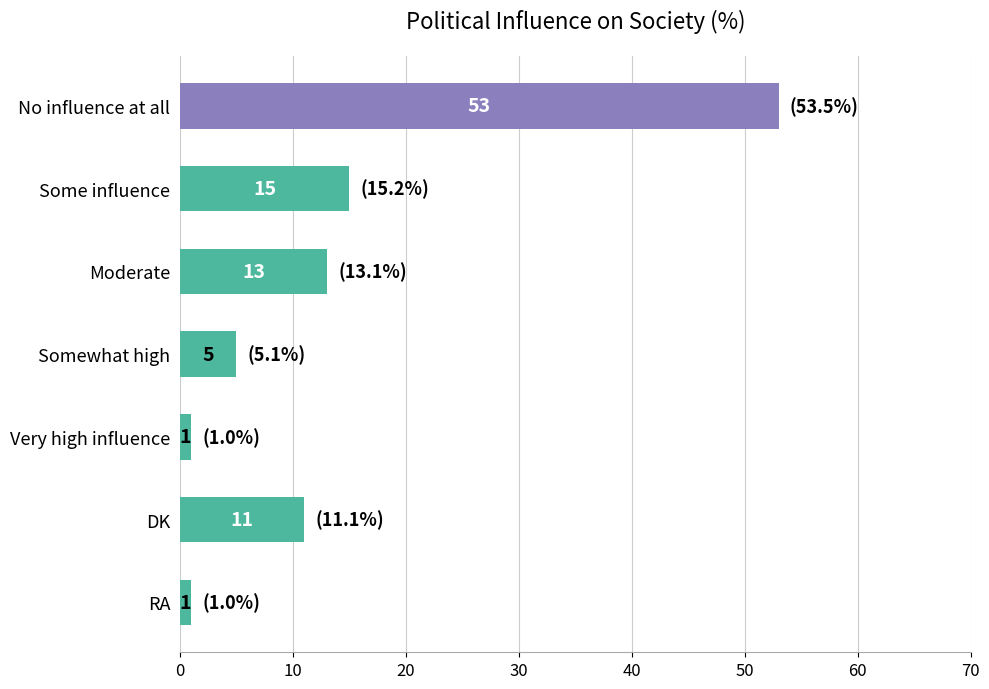

Is it true that the value at No influence at all is 20?

False